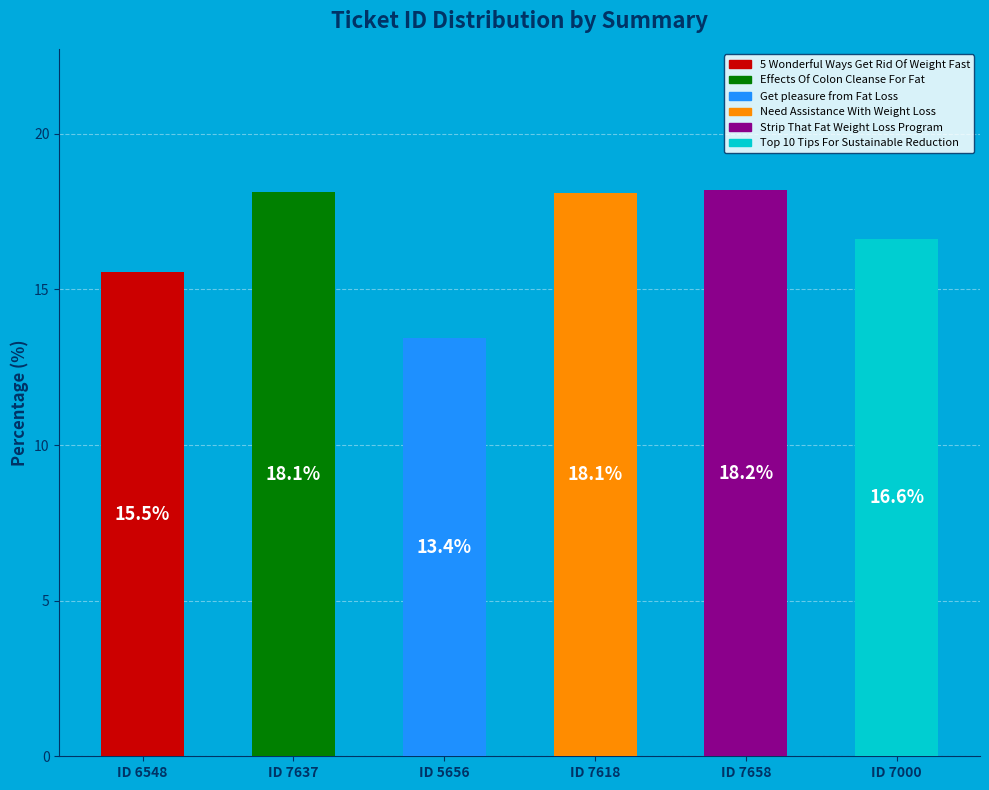

What percentage is the Get pleasure from Fat Loss slice, to the nearest percent?

13%